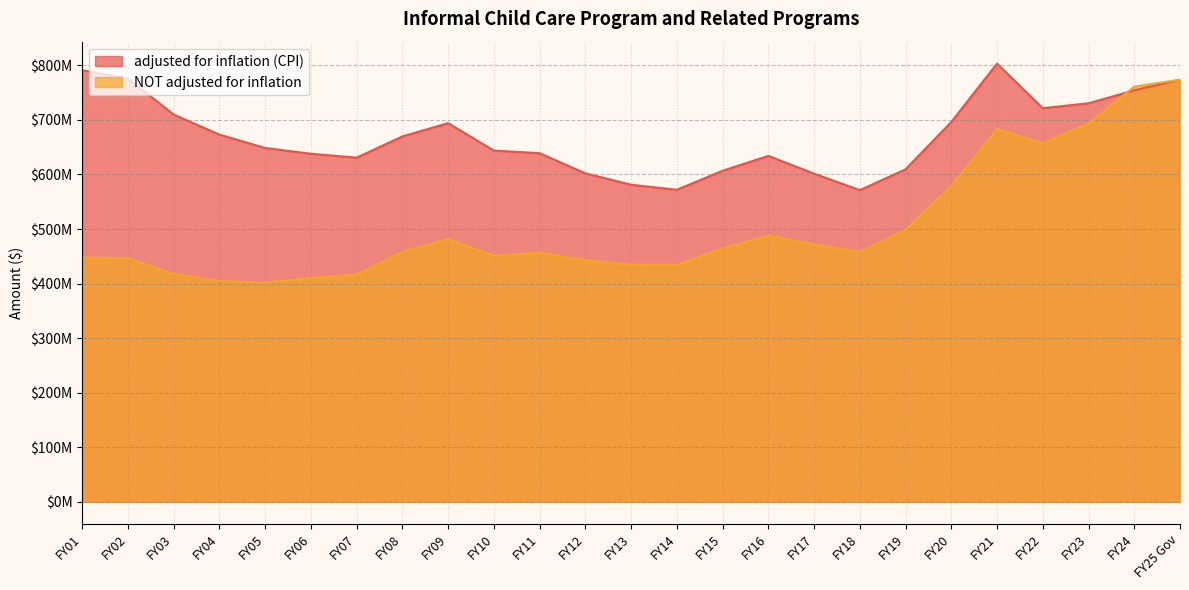

What is the greatest value displayed?

803313720